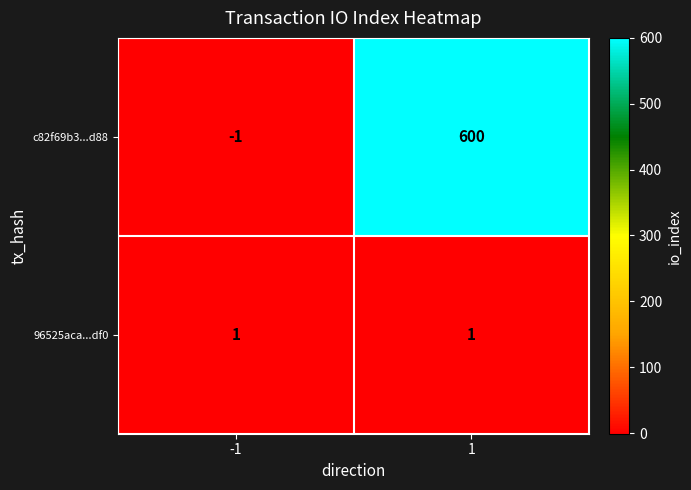

List the series in order of their overall mean, highest first.

c82f69b3...d88, 96525aca...df0